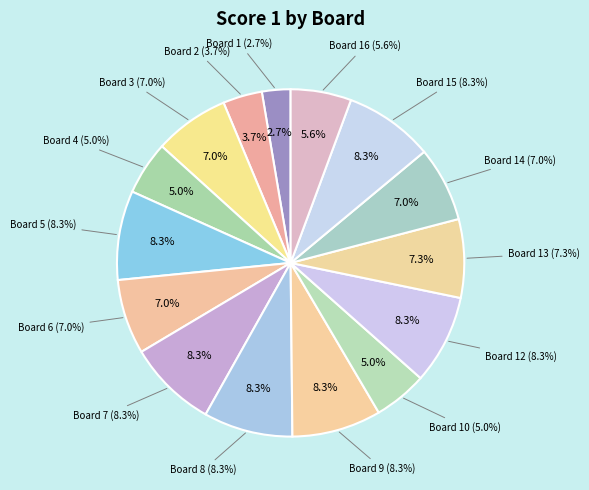

Between Board 12 and Board 7, which is larger?

Board 12